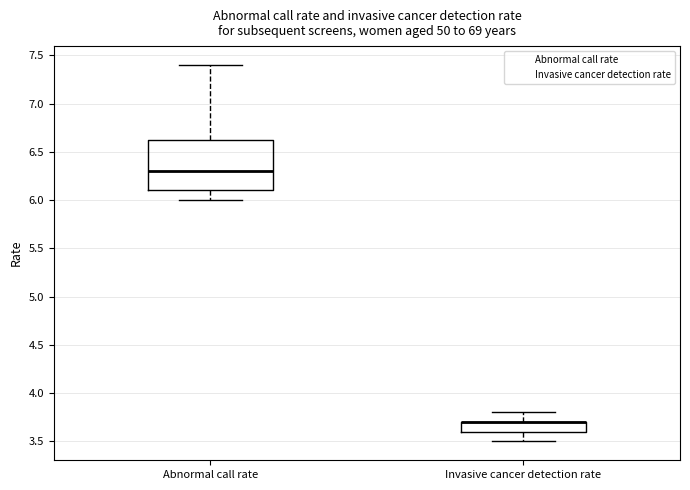

Reading left to right, transcribe this box plot: for each box, give where its median line is, the range the box spans, and where its two whiskers end, as read against the y-axis. The values are not printed on the chart, so give them approximately, as read against the axis.

Abnormal call rate: median 6.30, box 6.10 to 6.65, whiskers 6.00 to 7.40
Invasive cancer detection rate: median 3.70 (drawn on the box's upper edge), box 3.60 to 3.70, whiskers 3.50 to 3.80